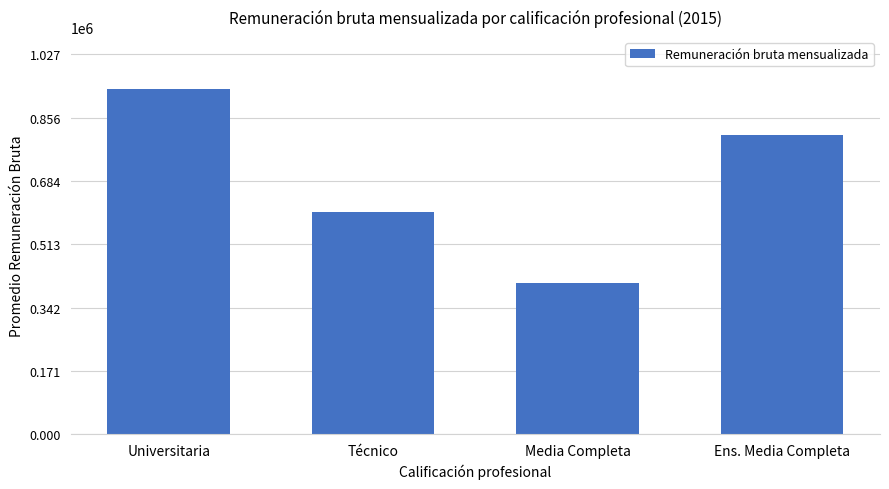

What is the difference between the values at Técnico and Universitaria?

332654